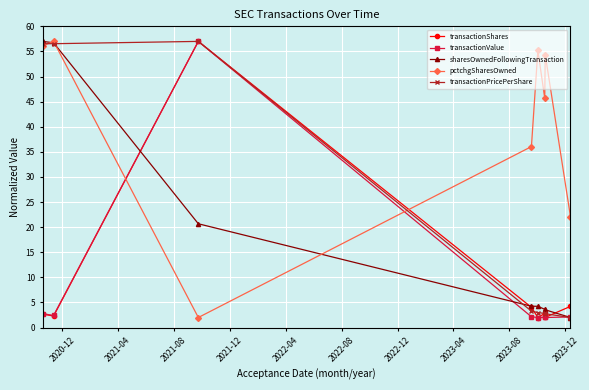

At how many categories does at least one series exceed 19?

8